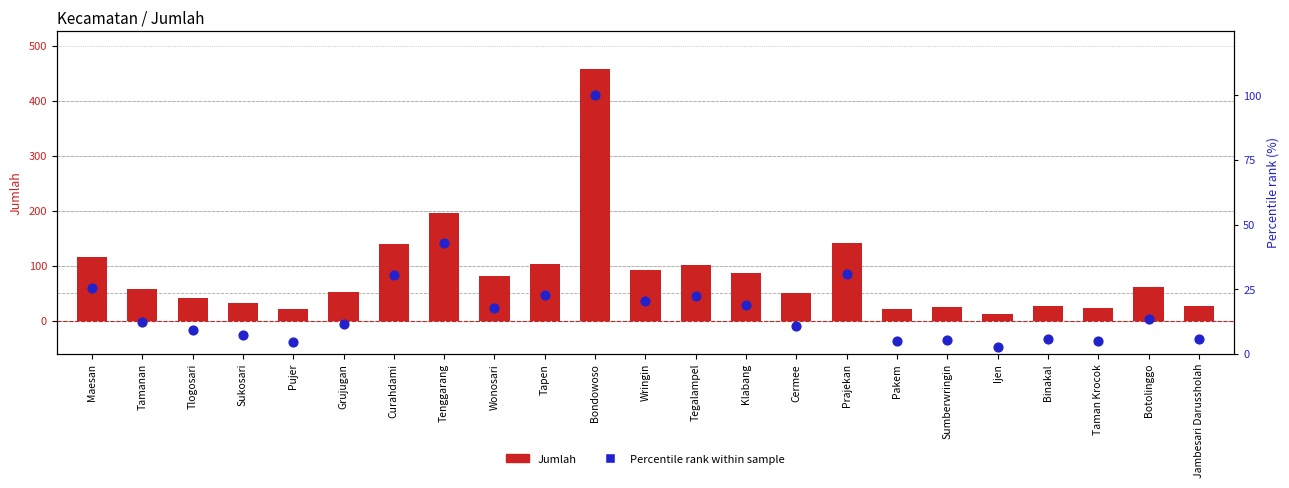

Which series contains the highest Y value?

Jumlah